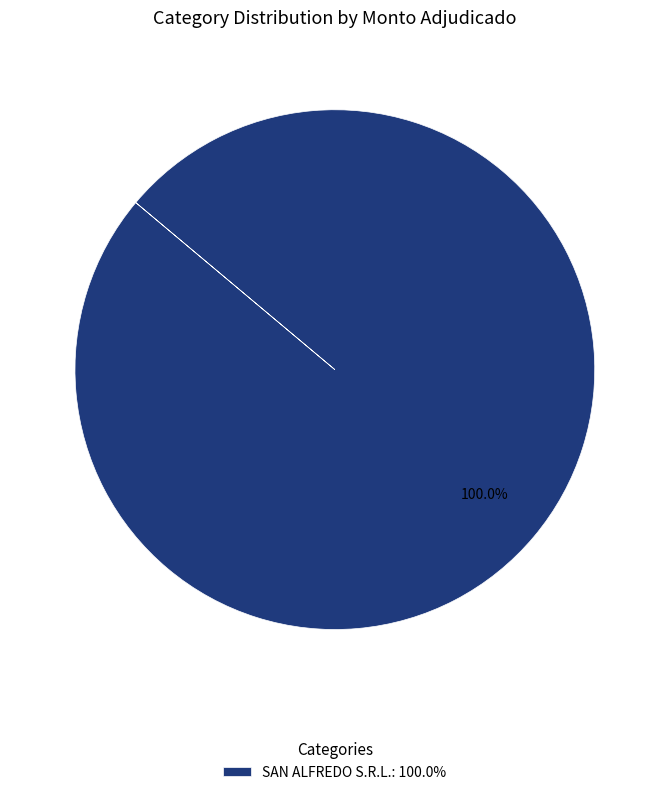

Which slice represents more than half of the pie?

SAN ALFREDO S.R.L.: 100.0%